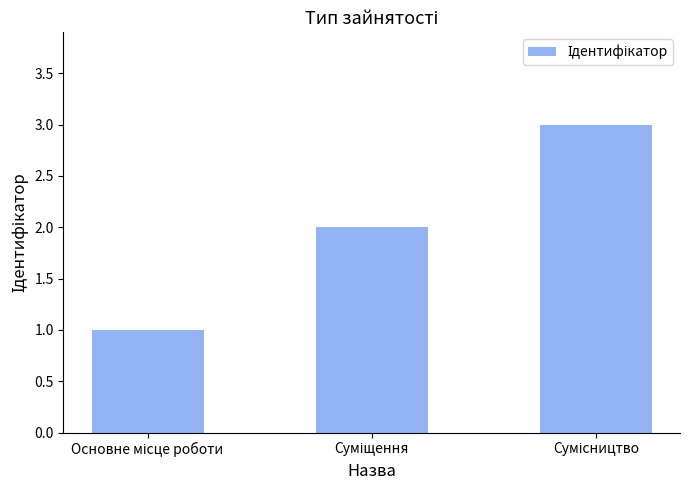

What is the sum of all values?

6